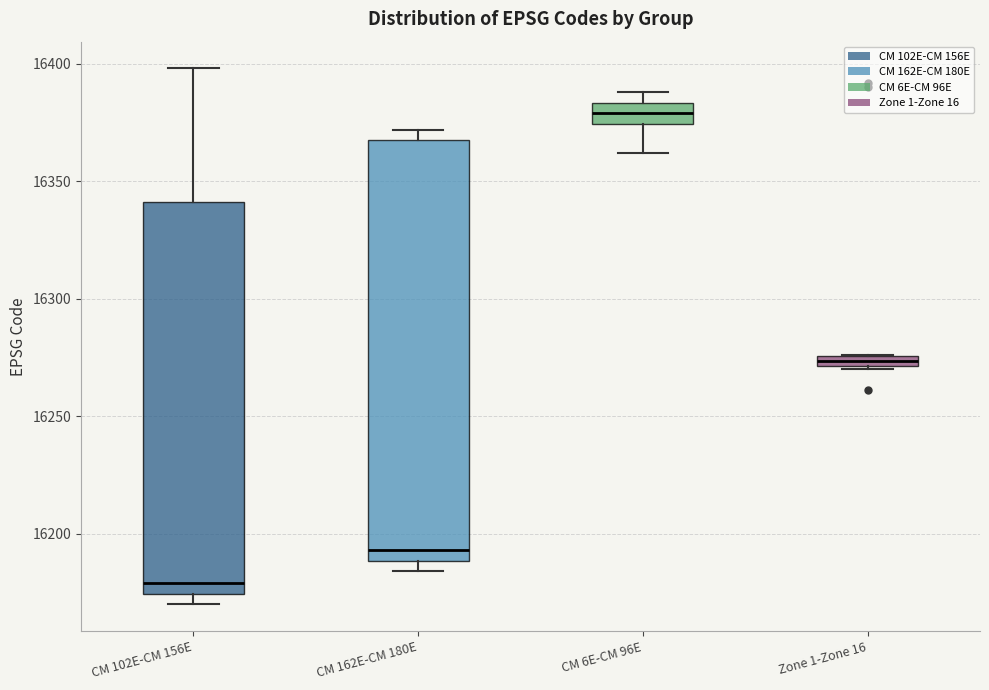

Where is the upper edge of the box for CM 102E-CM 156E on the y-axis? The values are not printed on the chart, so give them approximately, as read against the axis.

16340